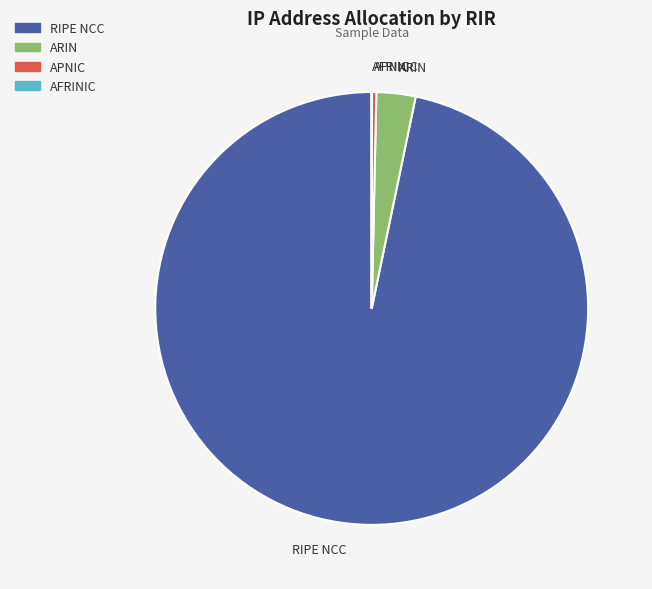

Between ARIN and RIPE NCC, which is larger?

RIPE NCC